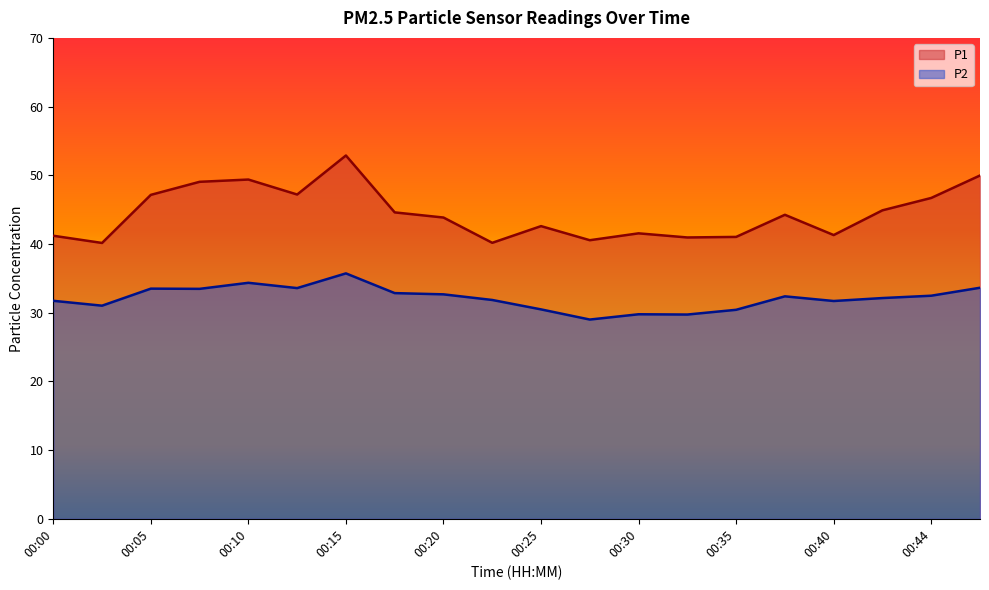

What is the value of the P2 point at the 15th from the left?

30.4